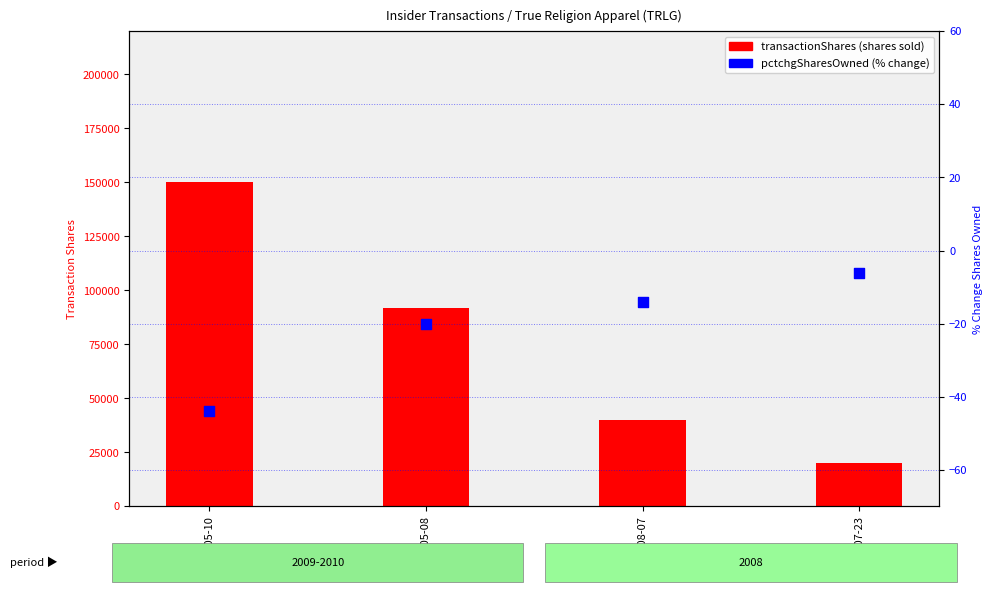

Which series has the largest Y range (max minus min)?

transactionShares